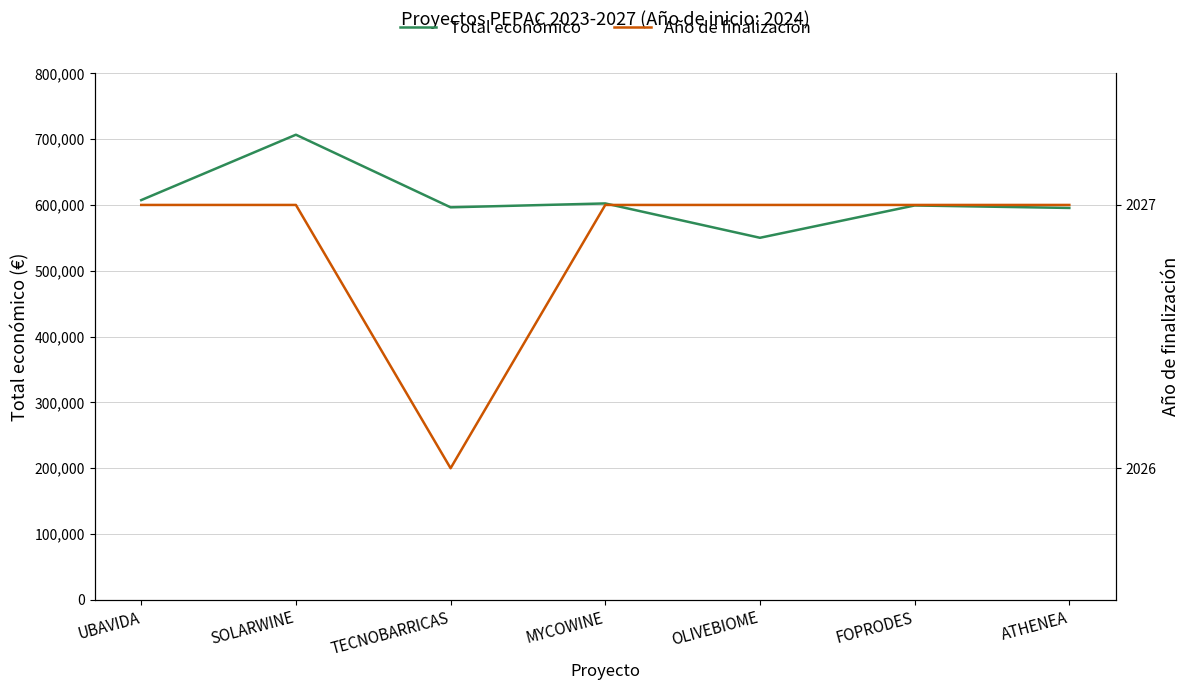

What is the highest value of the Año de finalización series?

2027.0